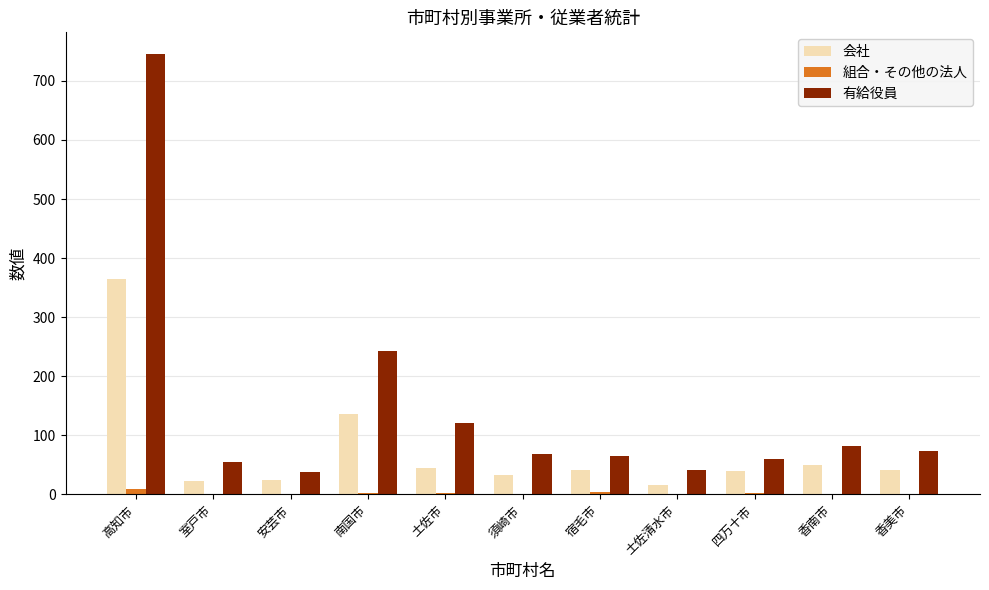

How many series are shown in this chart?

3